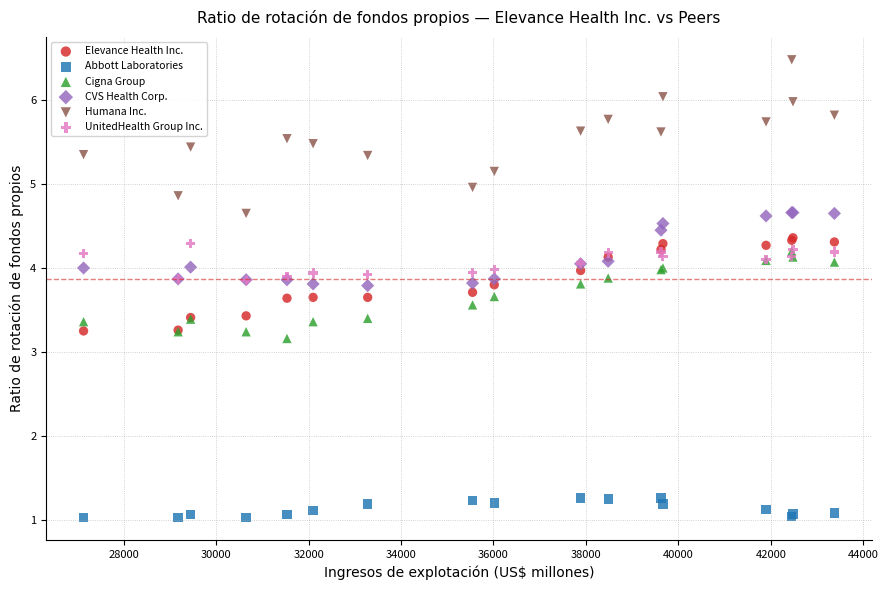

Across all series, what Y value is closest to 3?

3.2